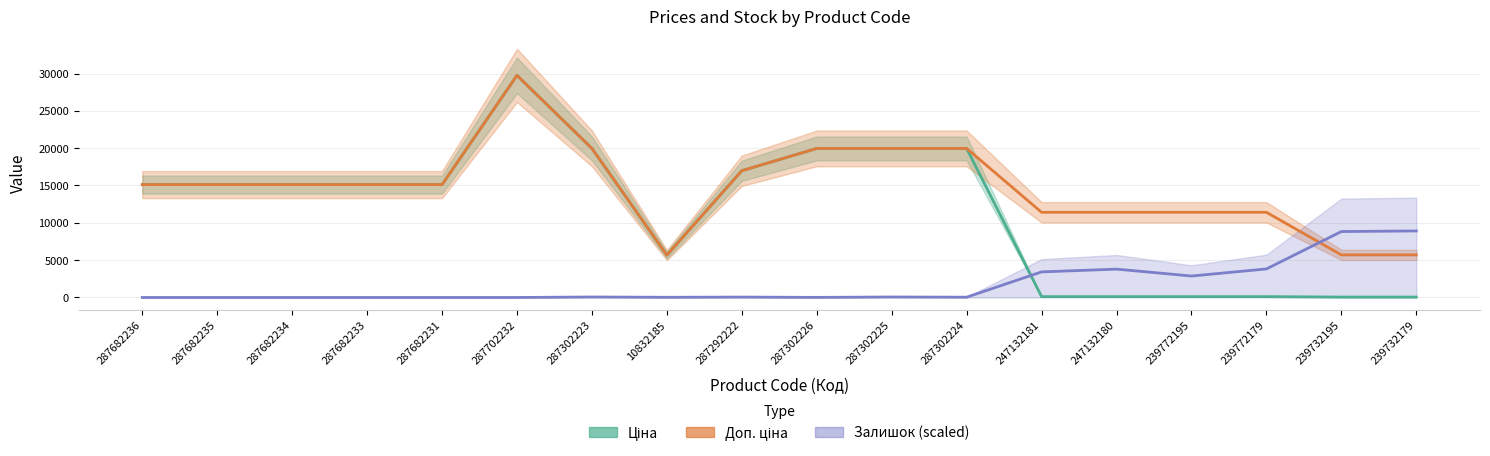

Where does the Доп. ціна series first go above 15120?

287702232